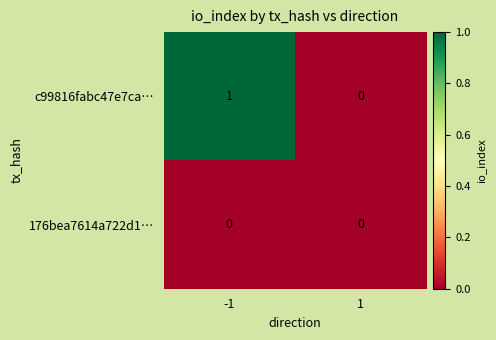

Reading right to left, extract all data points from this chart.

c99816fabc47e7ca…: 0	1
176bea7614a722d1…: 0	0